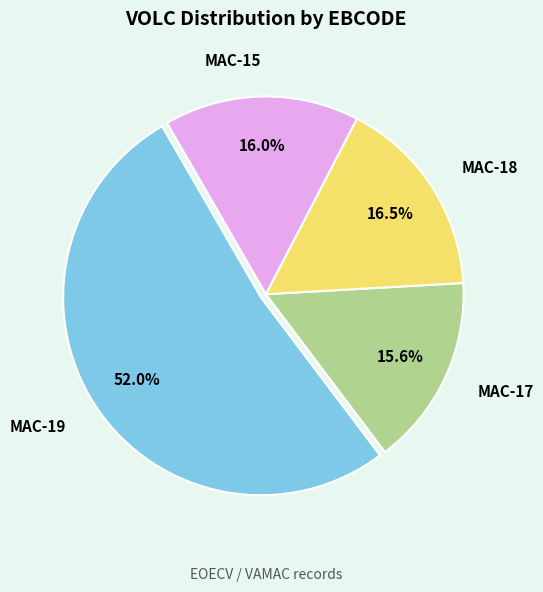

What is the majority slice?

MAC-19